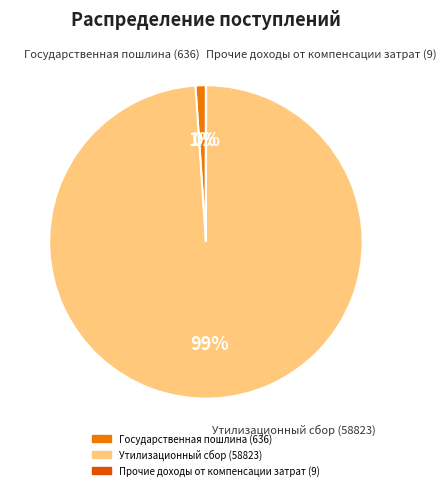

Which slice is the largest?

Утилизационный сбор (58823)